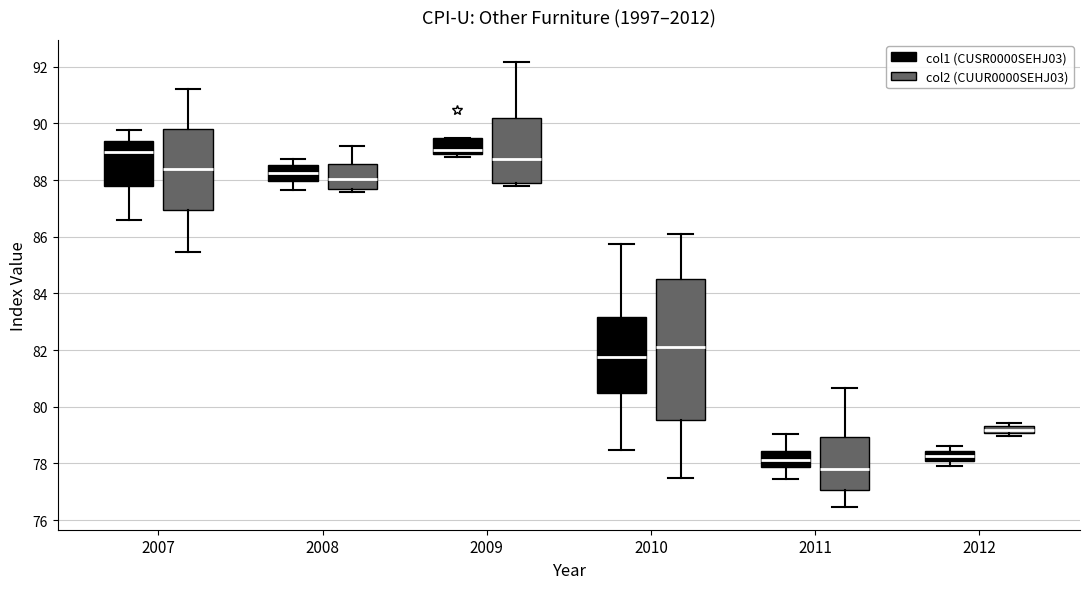

Which box has the lowest median line?

2011 (col2 (CUUR0000SEHJ03))